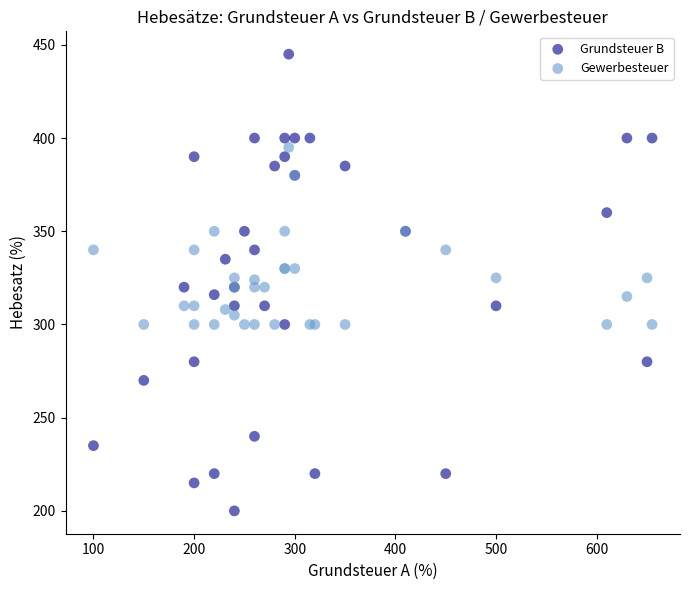

What are all the series names shown in the legend?

Grundsteuer B, Gewerbesteuer